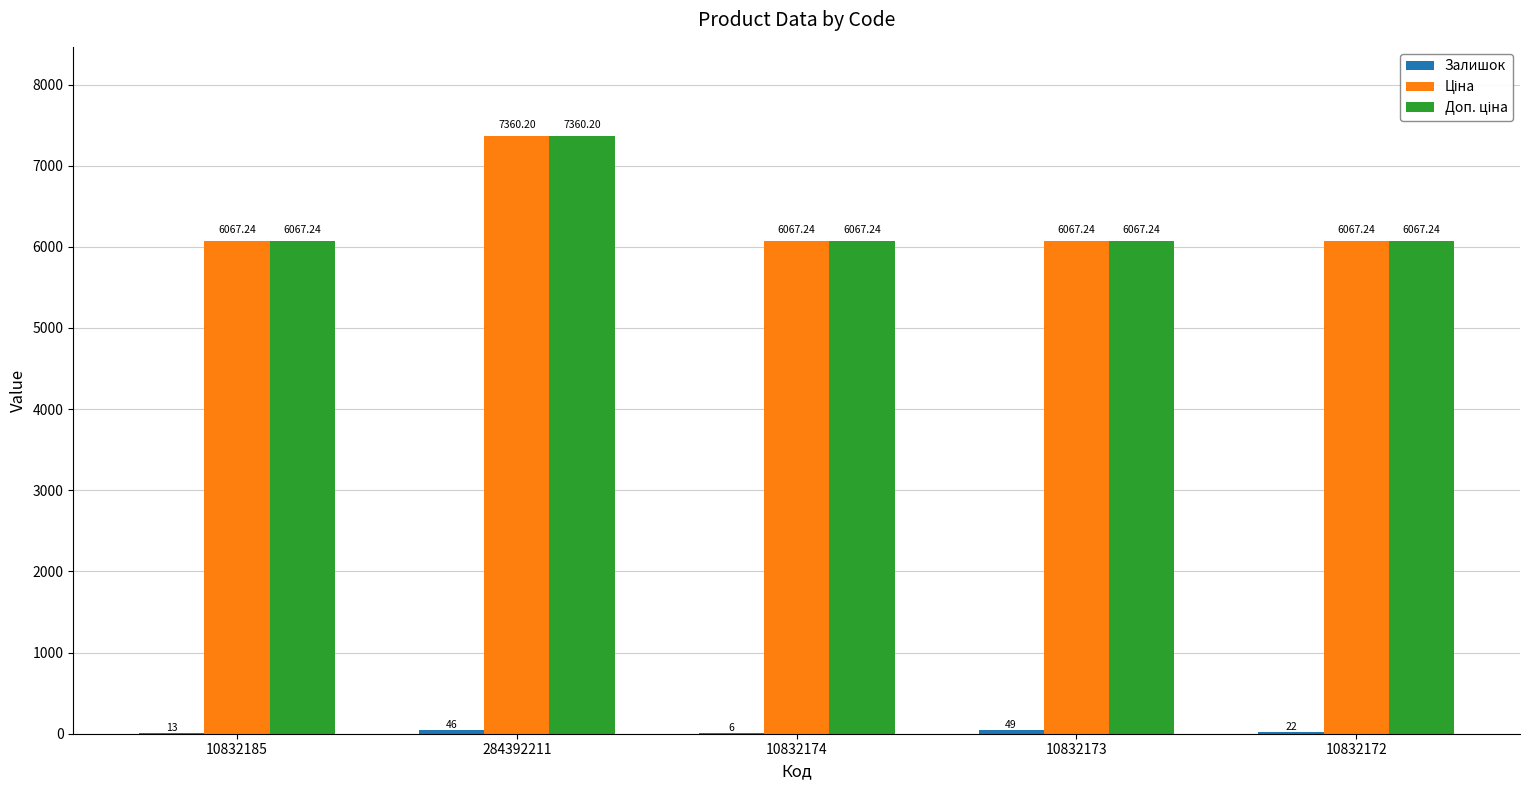

What is the total value across all series at 10832174?

12140.5